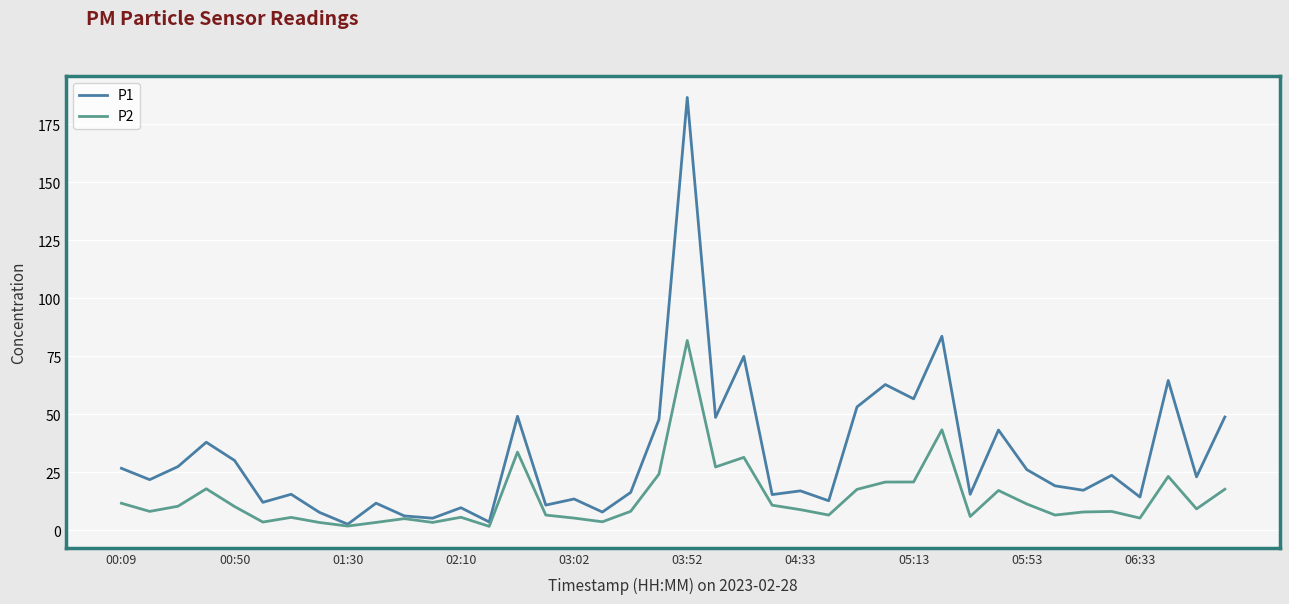

Which series has the widest spread of values?

P1